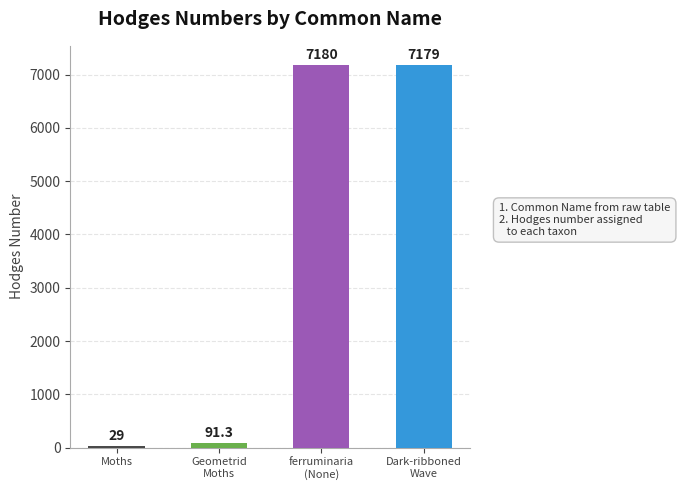

What is the greatest value displayed?

7180.0